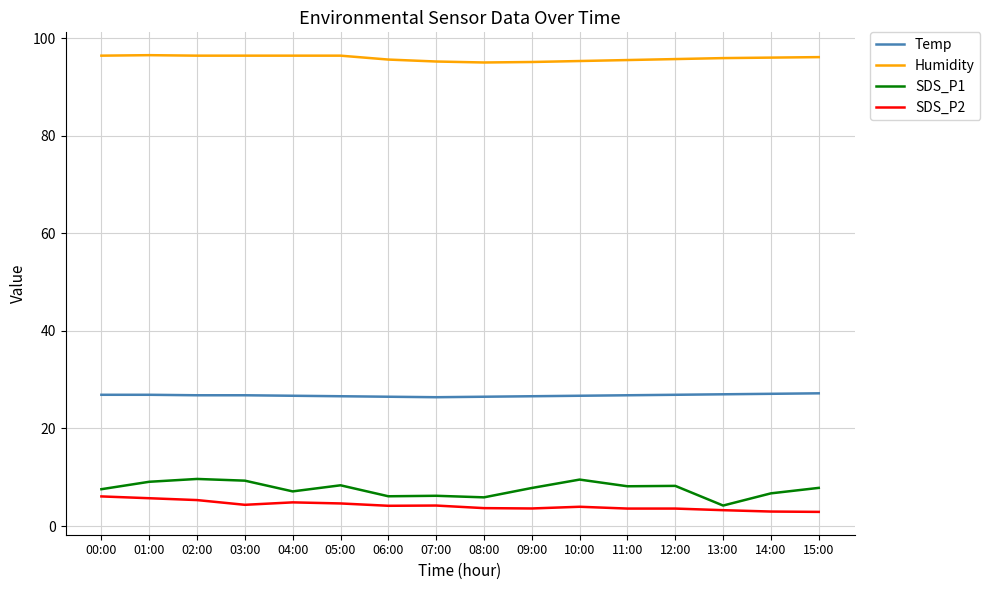

Read the Temp value at 13:00.

27.0